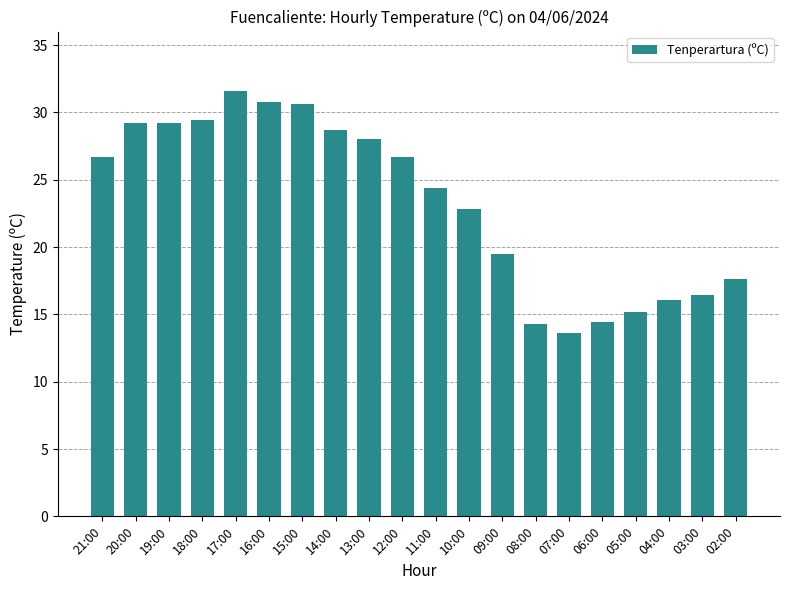

How many bars are there in total?

20